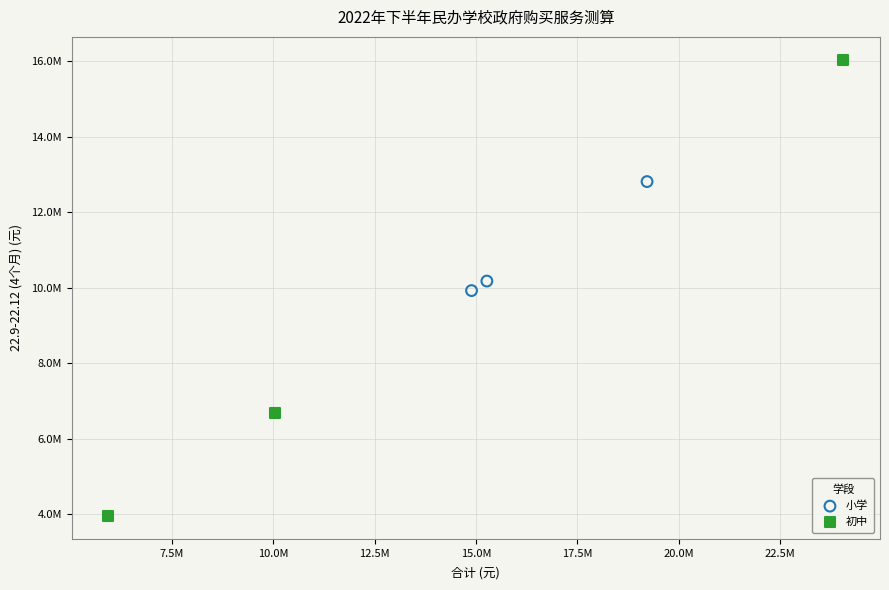

What are all the series names shown in the legend?

小学, 初中